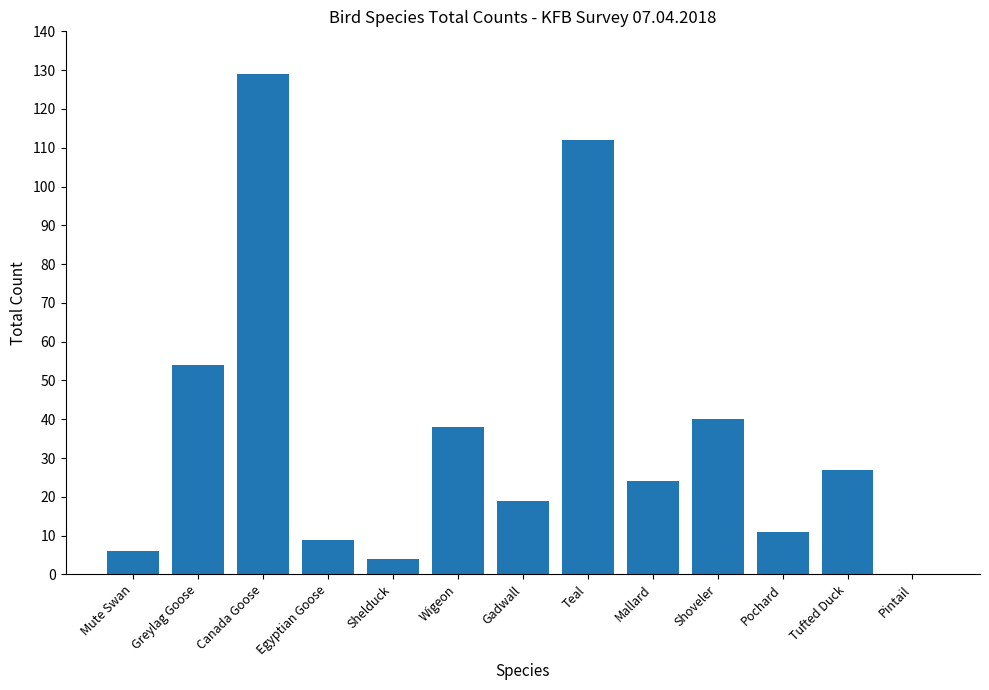

At which label is the value closest to 64?

Greylag Goose